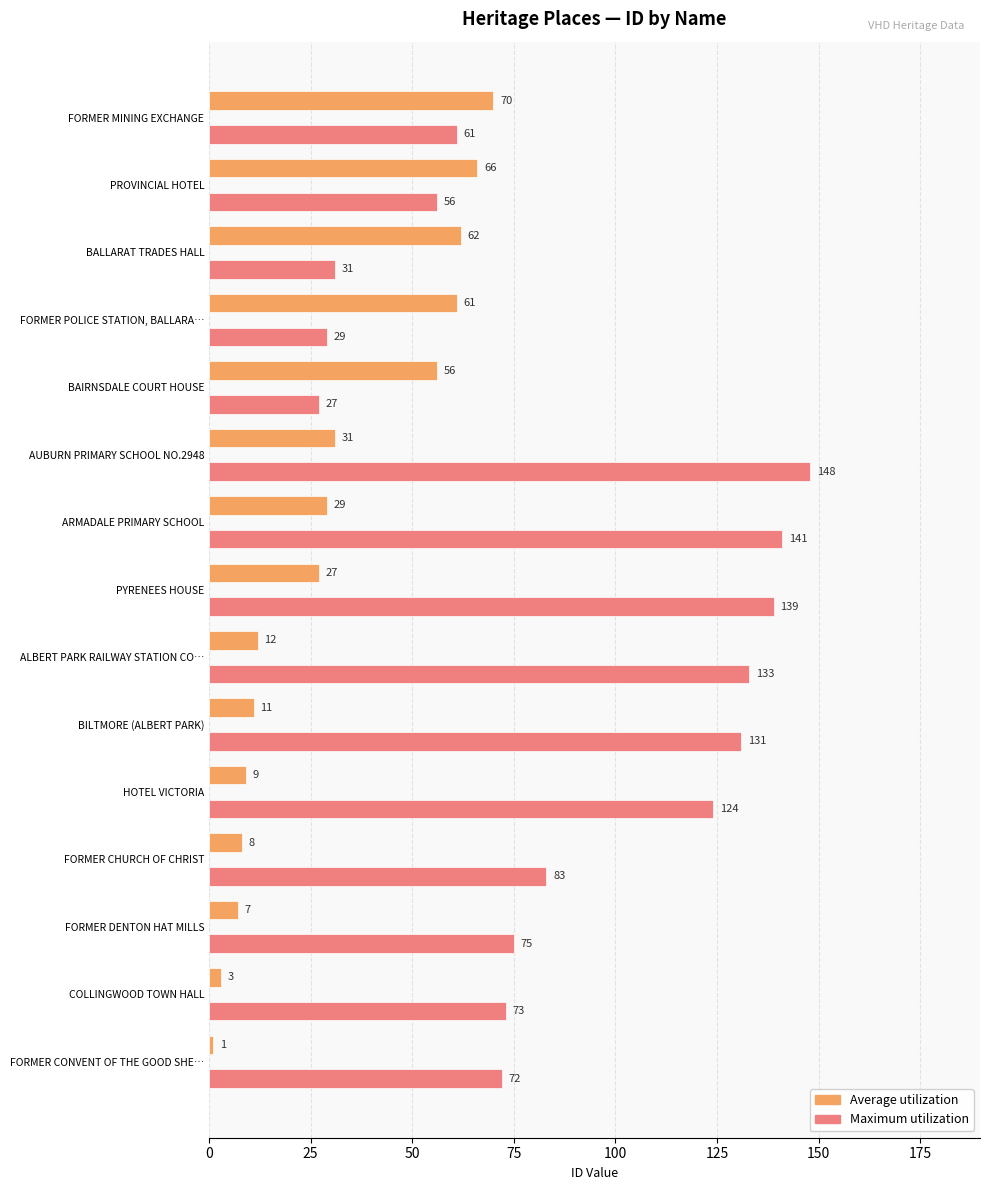

Is it true that Average utilization equals 52 at AUBURN PRIMARY SCHOOL NO.2948?

False